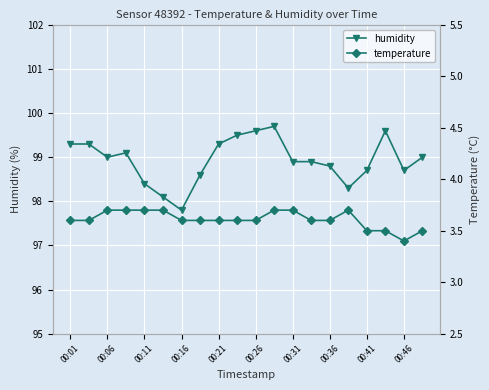

True or false: humidity has more than 1 points higher than both neighbors.

True